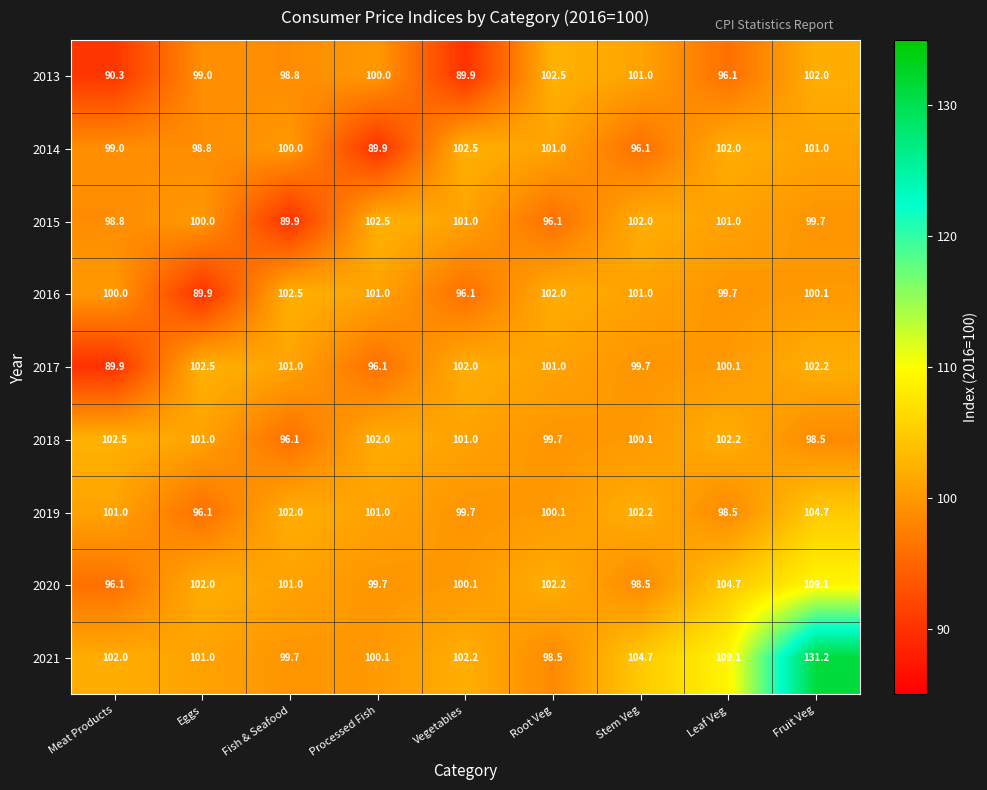

At how many categories does at least one series exceed 92?

9